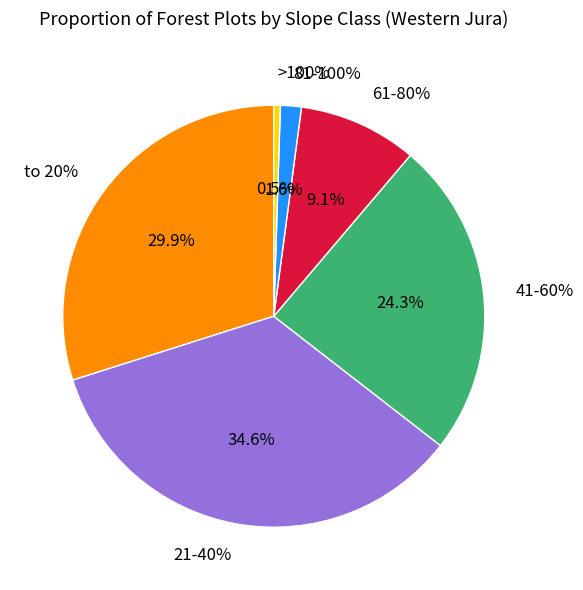

Between 41-60% and 61-80%, which is larger?

41-60%